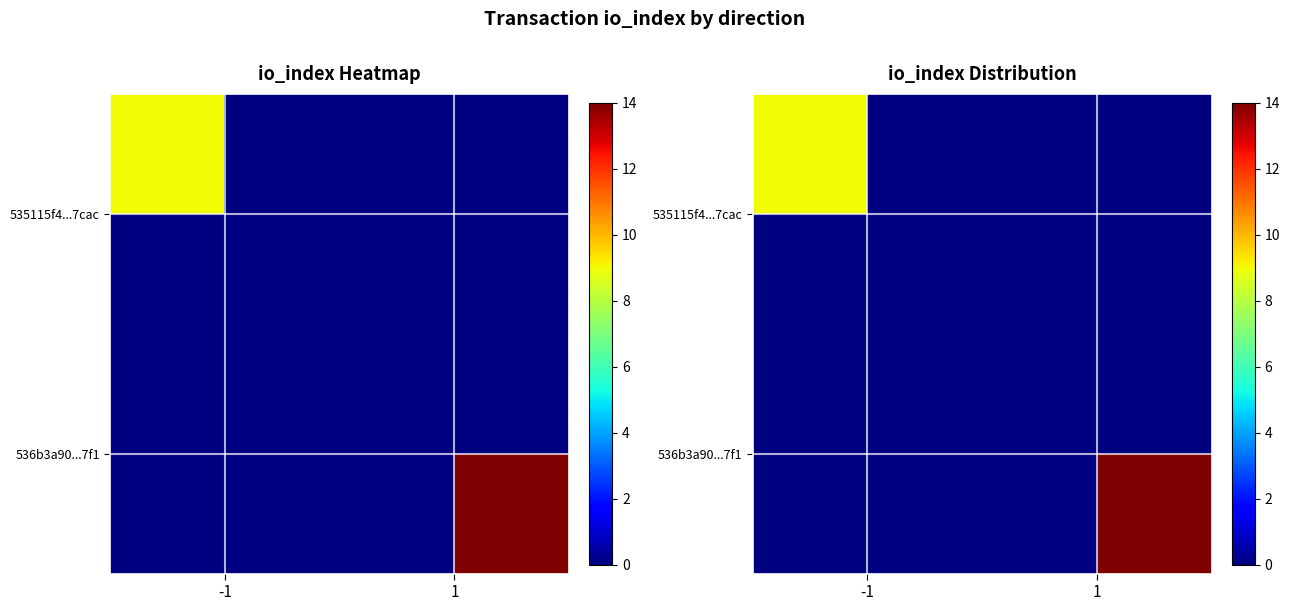

List the labels in order of 536b3a90...7f1 value, smallest first.

-1, 1